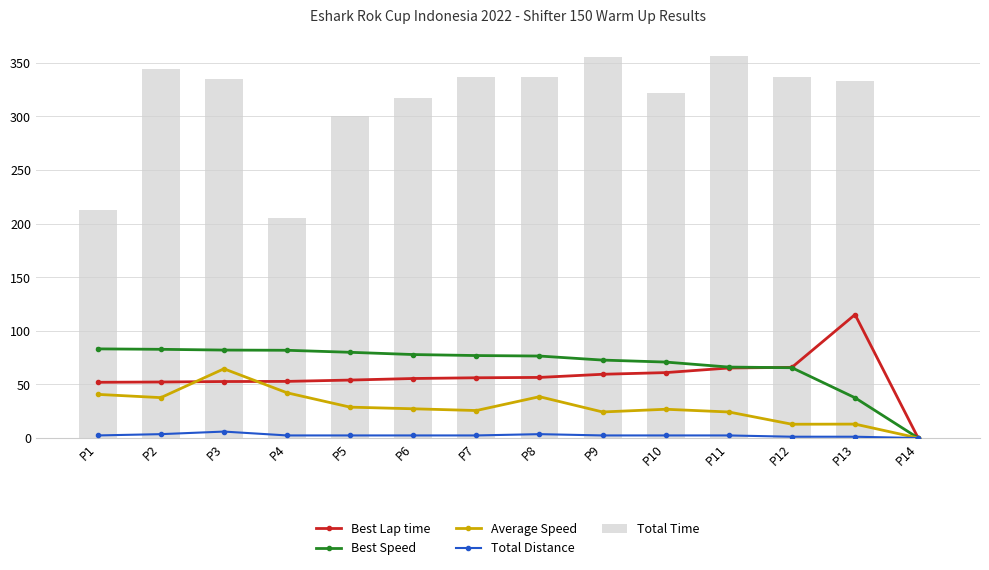

True or false: Best Speed has a value of 43.4 at P12.

False